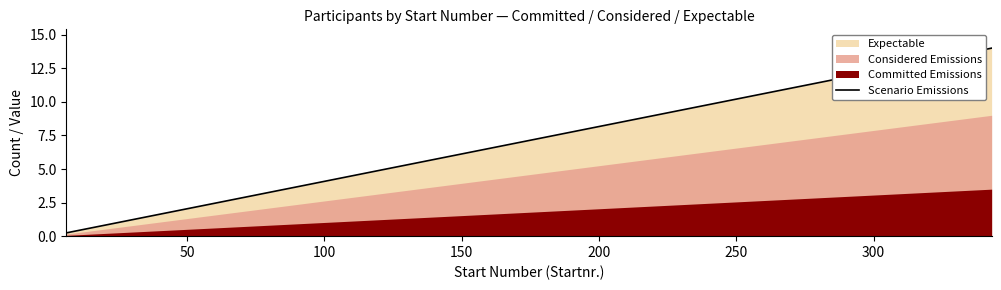

What is the highest value of the Scenario Emissions series?

14.0